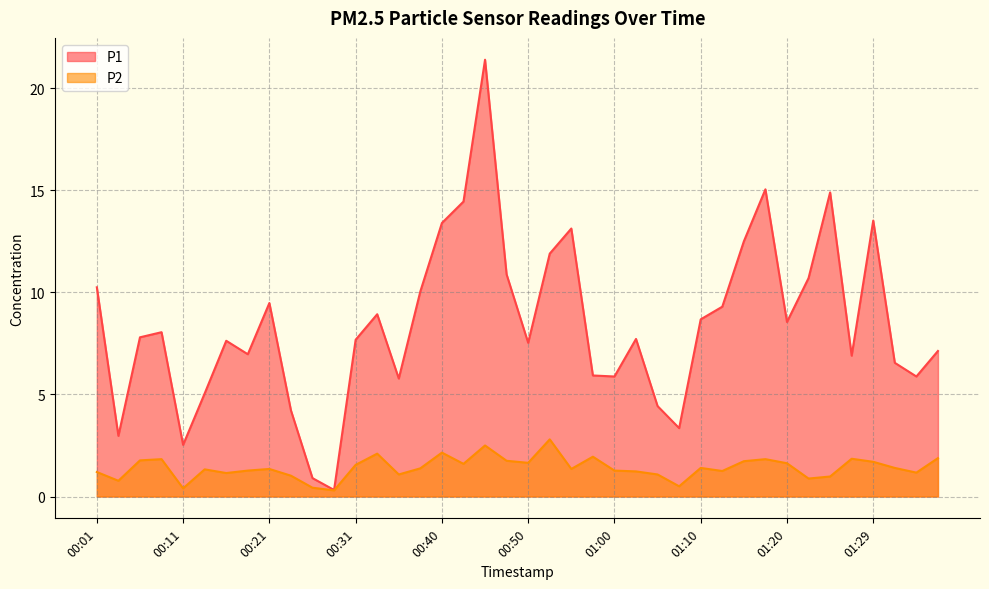

Which series has the largest total across all categories?

P1